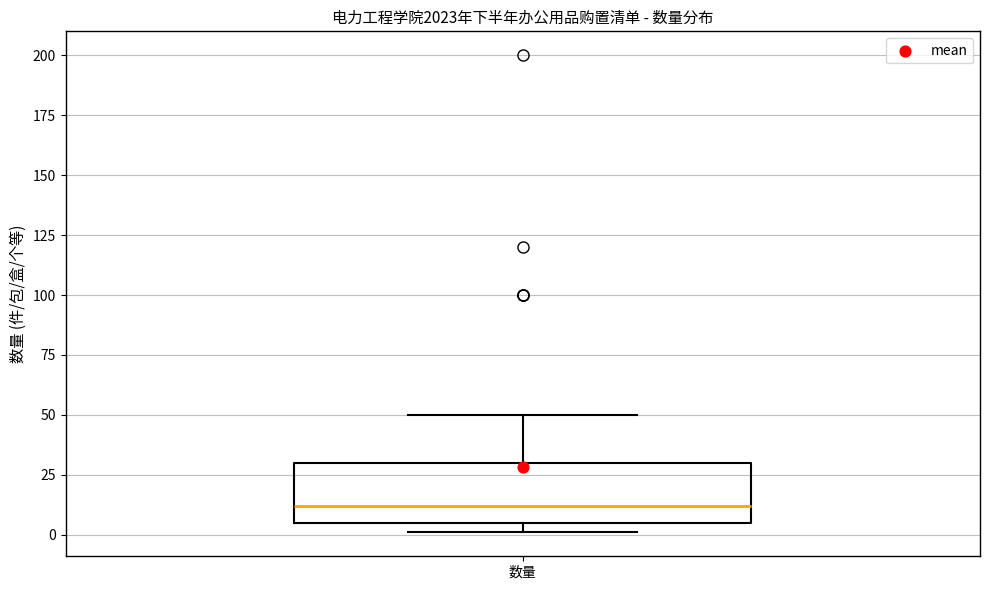

Read this box plot against the y-axis: the position of the median line, the range covered by the box, and the ends of both whiskers. The values are not printed on the chart, so give them approximately, as read against the axis.

median 10, box 5 to 30, whiskers 0 to 50